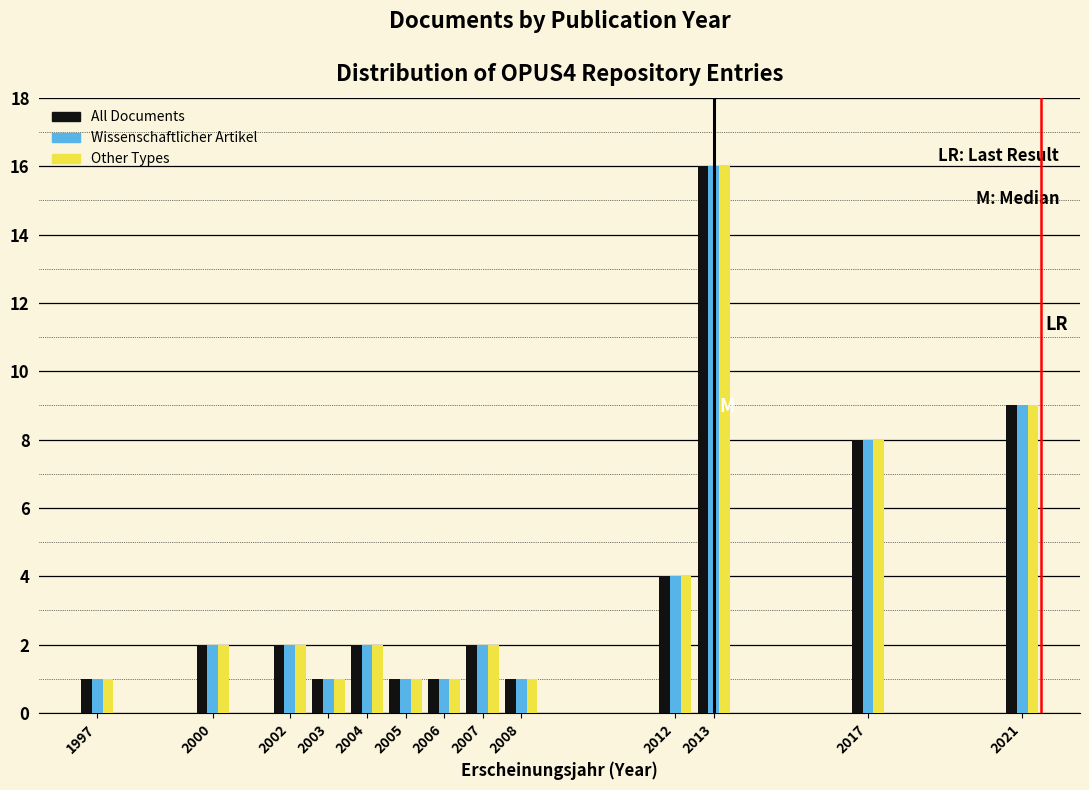

Which category has the highest value in the All Documents series?

2013